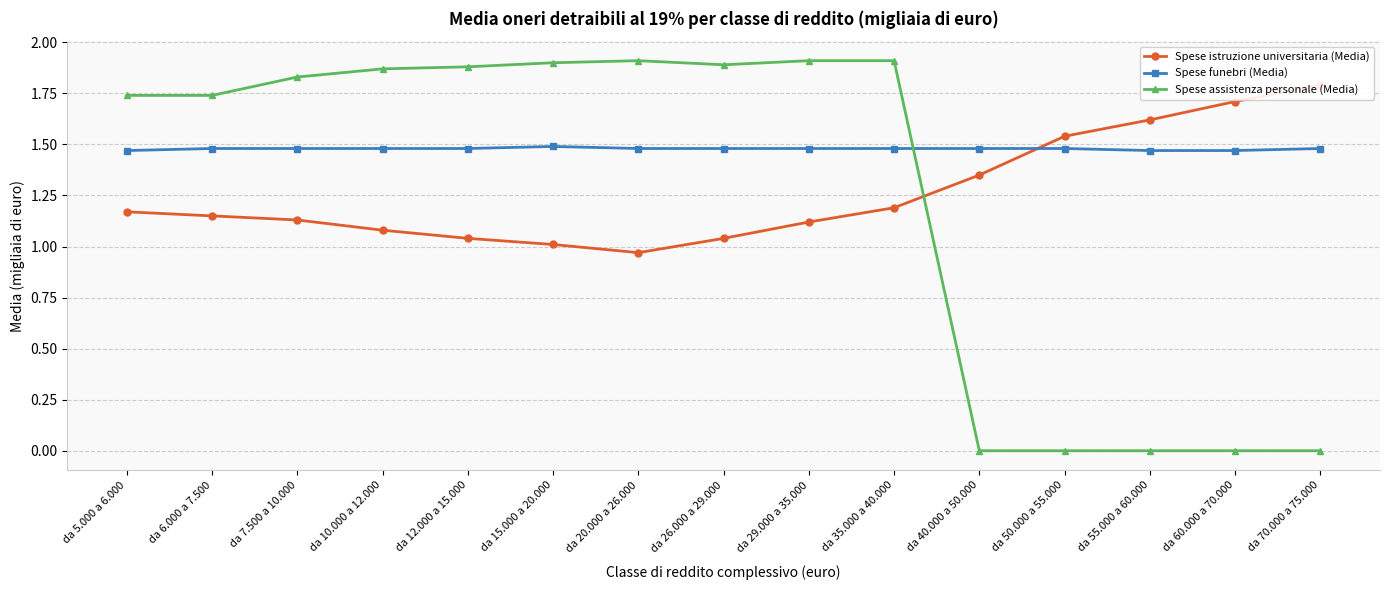

Reading left to right, extract all data points from this chart.

Spese istruzione universitaria (Media): da 5.000 a 6.000=1.2	da 6.000 a 7.500=1.1	da 7.500 a 10.000=1.1	da 10.000 a 12.000=1.1	da 12.000 a 15.000=1.0	da 15.000 a 20.000=1.0	da 20.000 a 26.000=1.0	da 26.000 a 29.000=1.0	da 29.000 a 35.000=1.1	da 35.000 a 40.000=1.2	da 40.000 a 50.000=1.4	da 50.000 a 55.000=1.5	da 55.000 a 60.000=1.6	da 60.000 a 70.000=1.7	da 70.000 a 75.000=1.8
Spese funebri (Media): da 5.000 a 6.000=1.5	da 6.000 a 7.500=1.5	da 7.500 a 10.000=1.5	da 10.000 a 12.000=1.5	da 12.000 a 15.000=1.5	da 15.000 a 20.000=1.5	da 20.000 a 26.000=1.5	da 26.000 a 29.000=1.5	da 29.000 a 35.000=1.5	da 35.000 a 40.000=1.5	da 40.000 a 50.000=1.5	da 50.000 a 55.000=1.5	da 55.000 a 60.000=1.5	da 60.000 a 70.000=1.5	da 70.000 a 75.000=1.5
Spese assistenza personale (Media): da 5.000 a 6.000=1.7	da 6.000 a 7.500=1.7	da 7.500 a 10.000=1.8	da 10.000 a 12.000=1.9	da 12.000 a 15.000=1.9	da 15.000 a 20.000=1.9	da 20.000 a 26.000=1.9	da 26.000 a 29.000=1.9	da 29.000 a 35.000=1.9	da 35.000 a 40.000=1.9	da 40.000 a 50.000=0.0	da 50.000 a 55.000=0.0	da 55.000 a 60.000=0.0	da 60.000 a 70.000=0.0	da 70.000 a 75.000=0.0